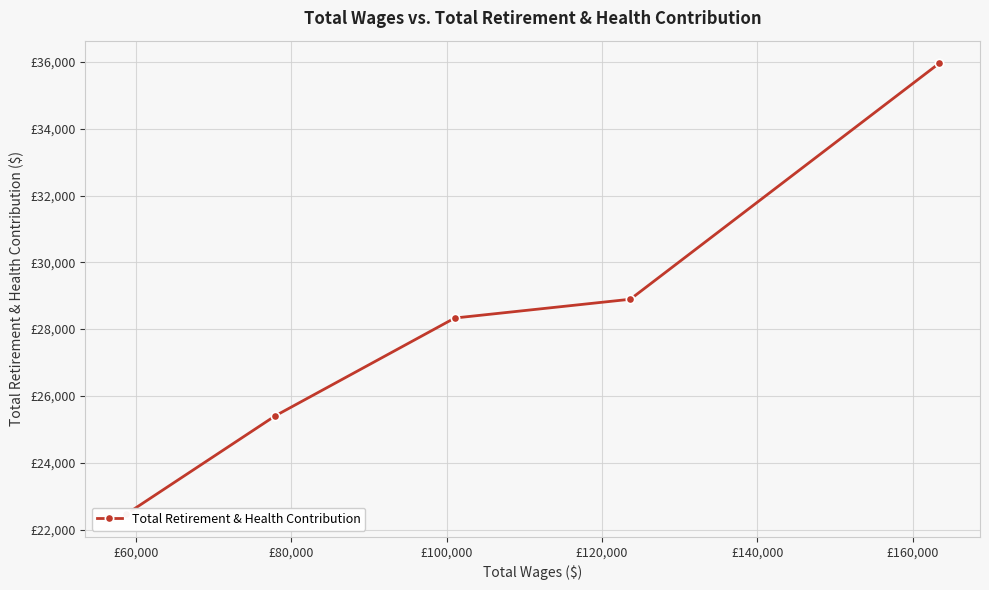

How many lines are shown in the chart?

1